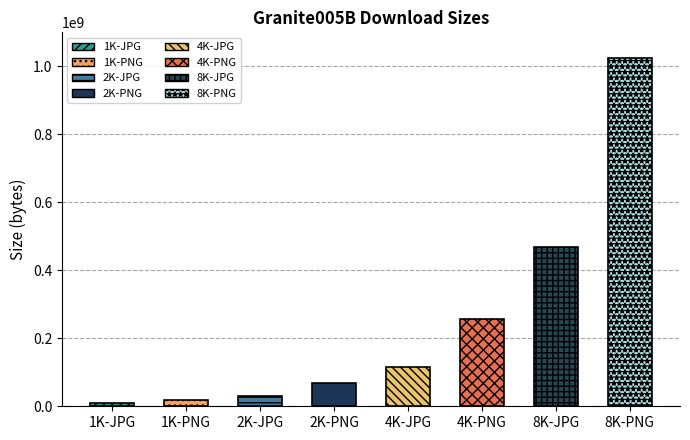

What is the average value?

249212327